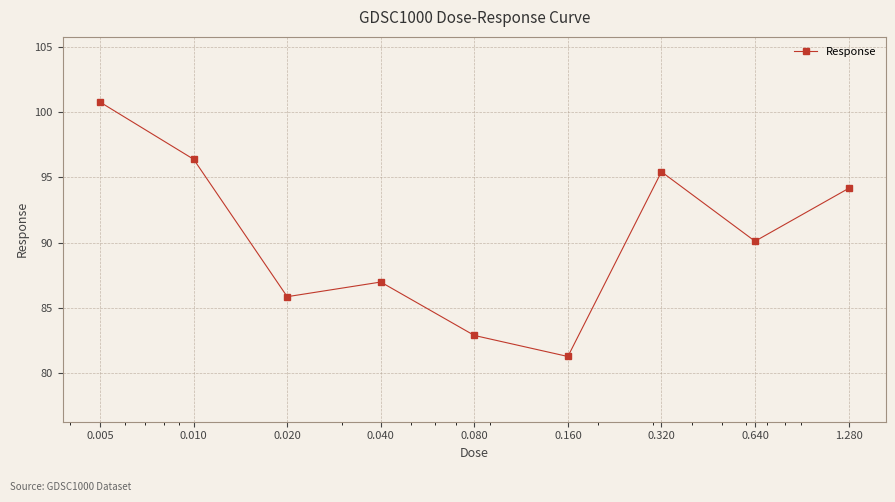

How many points are higher than both their immediate neighbors (excluding endpoints)?

2